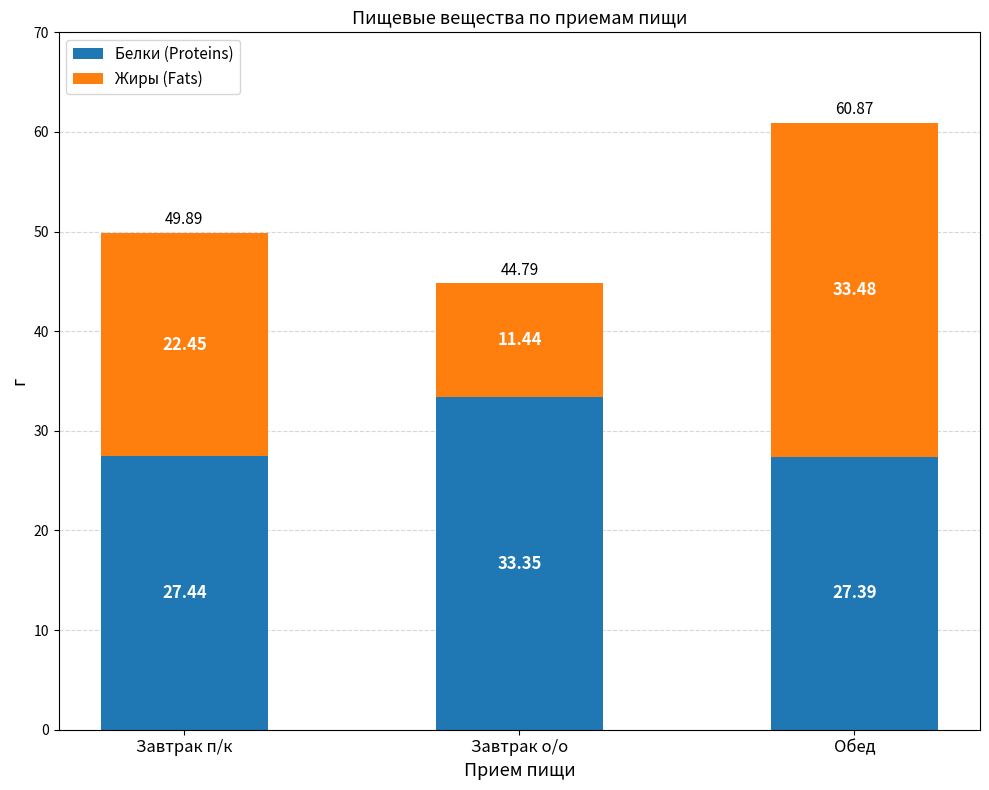

What is the sum of the Белки (Proteins) values at Завтрак п/к and Обед?

54.8